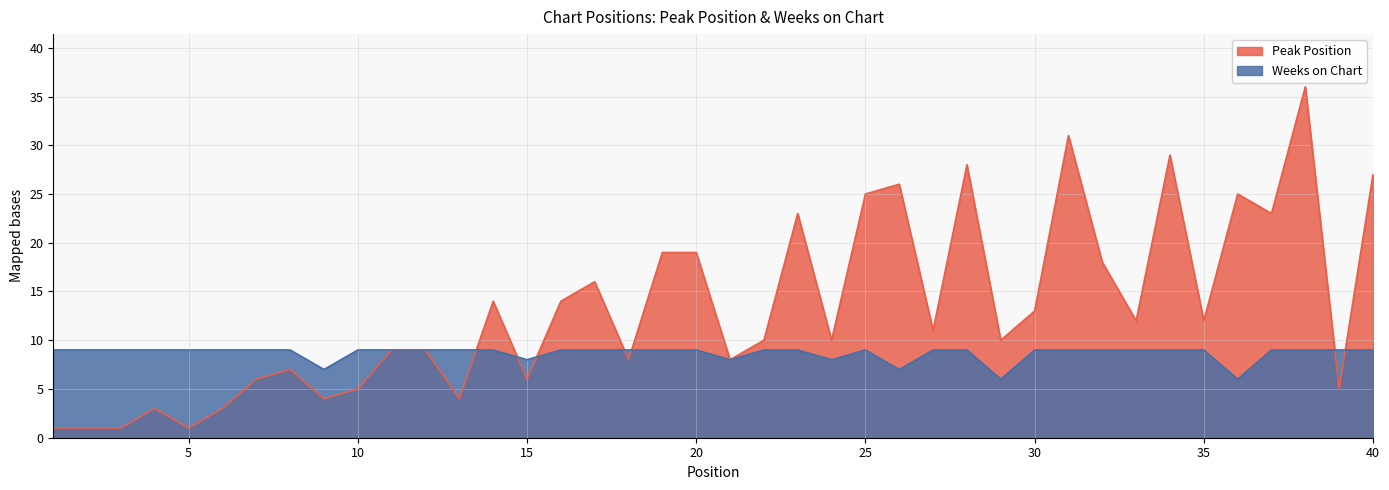

Where is the first local minimum for Peak Position?

5